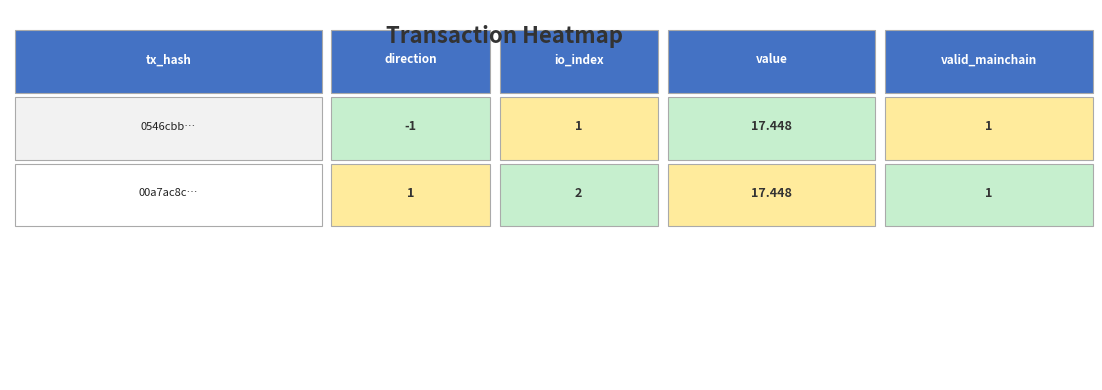

What is the total value across all series at io_index?

3.0